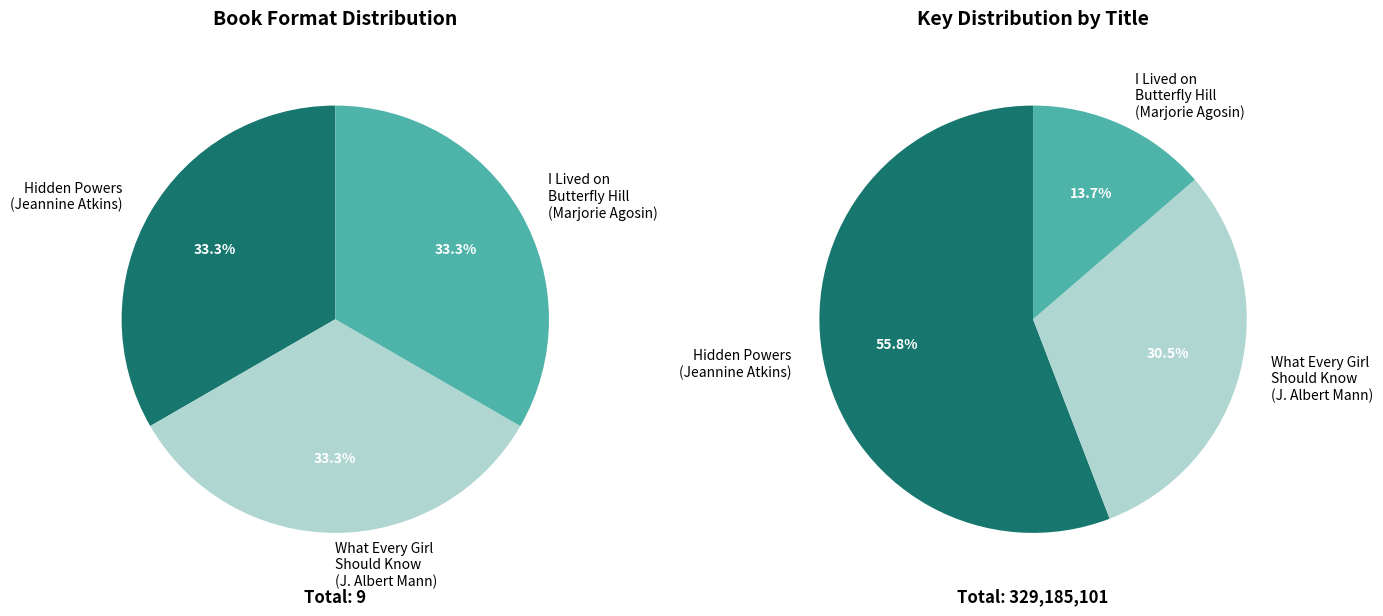

To the nearest percent, what is the combined percentage of What Every Girl Should Know (J. Albert Mann) and Hidden Powers (Jeannine Atkins)?

86%